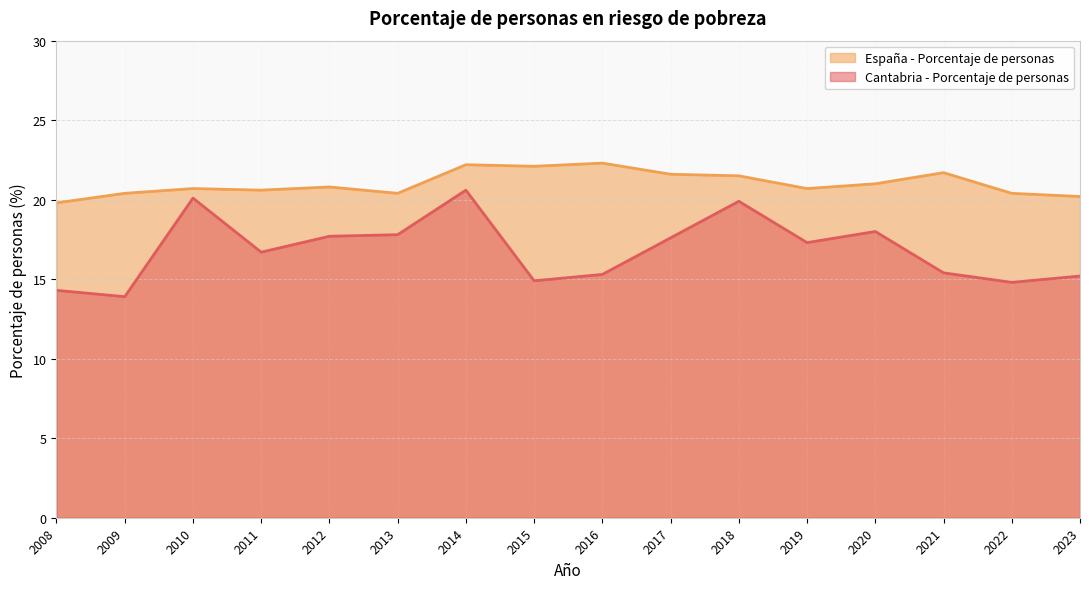

What are all the series names shown in the legend?

España - Porcentaje de personas, Cantabria - Porcentaje de personas